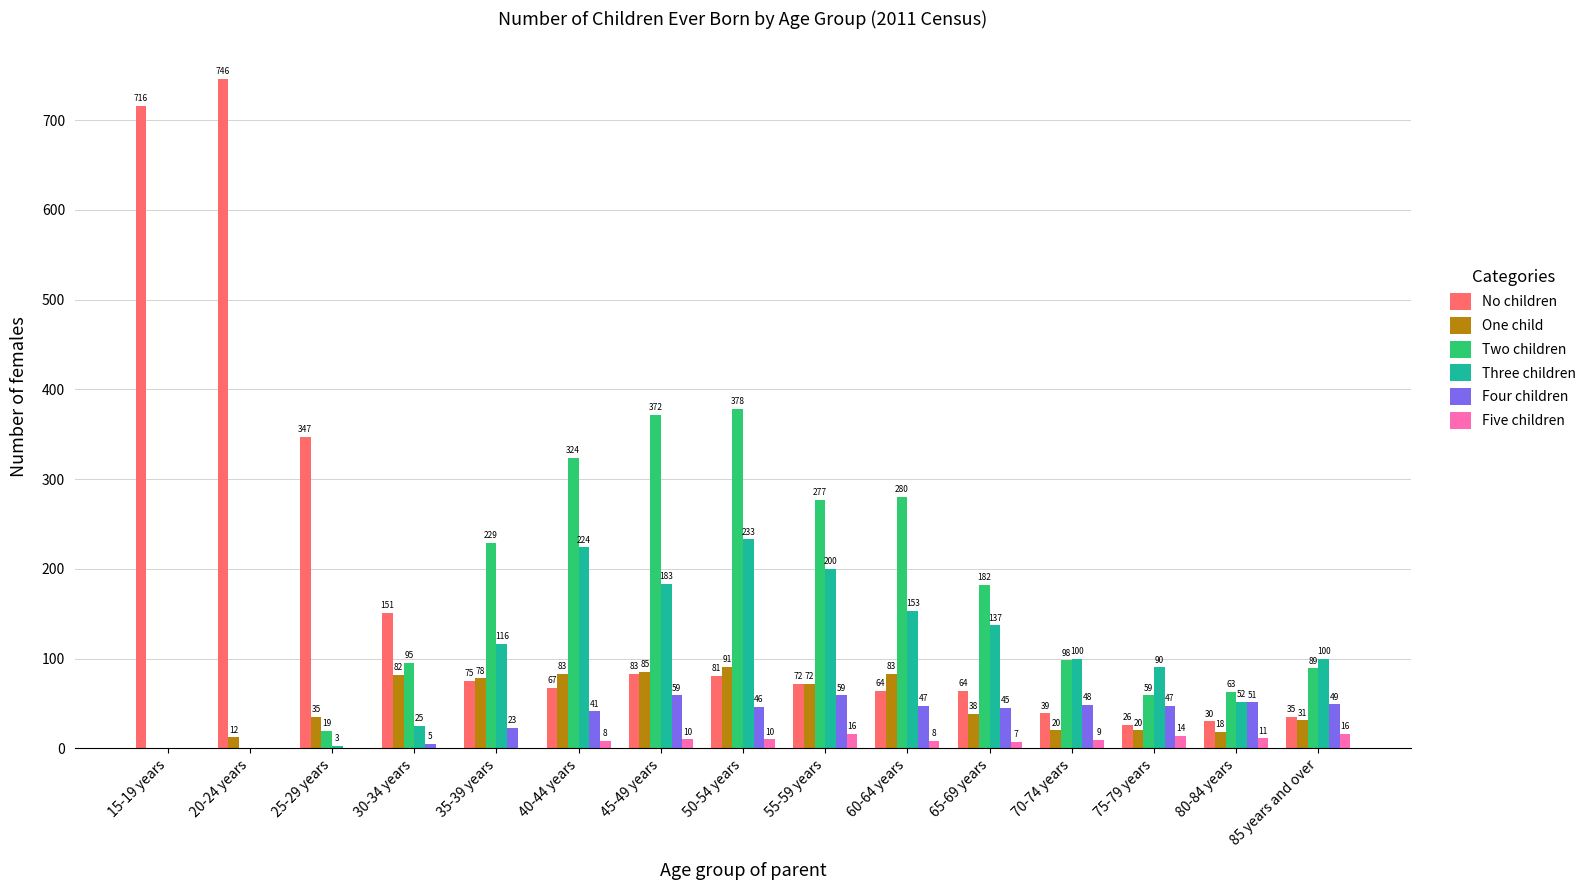

What is the greatest value displayed?

746